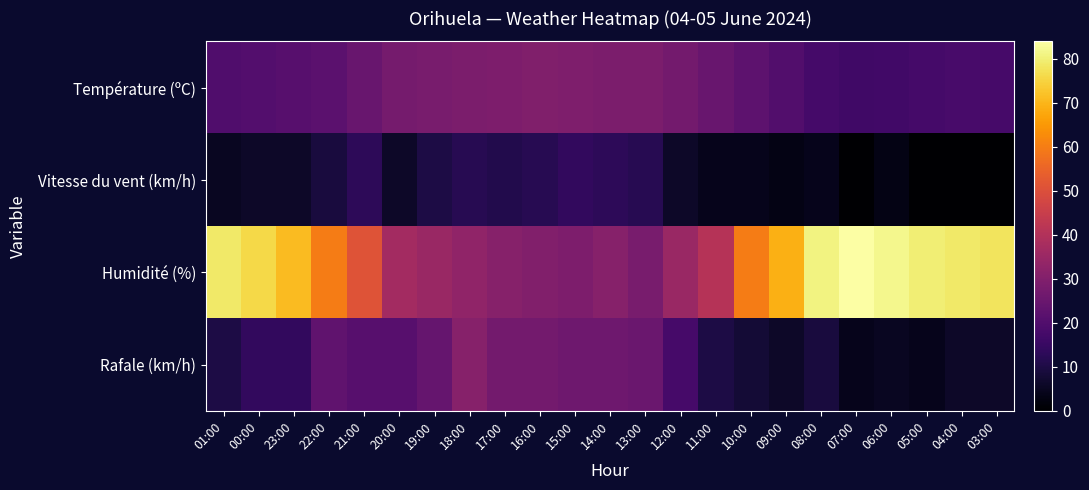

Reading left to right, extract all data points from this chart.

Température (ºC): 01:00=19.8	00:00=20.6	23:00=21.2	22:00=22.3	21:00=24.7	20:00=27.3	19:00=28.2	18:00=28.7	17:00=29.2	16:00=29.7	15:00=29.4	14:00=28.7	13:00=28.7	12:00=27.2	11:00=24.9	10:00=22.5	09:00=20.1	08:00=17.7	07:00=16.5	06:00=17.0	05:00=17.6	04:00=18.1	03:00=18.0
Vitesse du vent (km/h): 01:00=5.0	00:00=6.0	23:00=6.0	22:00=9.0	21:00=13.0	20:00=6.0	19:00=10.0	18:00=12.0	17:00=11.0	16:00=12.0	15:00=14.0	14:00=13.0	13:00=12.0	12:00=6.0	11:00=4.0	10:00=4.0	09:00=3.0	08:00=4.0	07:00=0.0	06:00=3.0	05:00=0.0	04:00=0.0	03:00=0.0
Humidité (%): 01:00=79.0	00:00=76.0	23:00=71.0	22:00=60.0	21:00=51.0	20:00=37.0	19:00=35.0	18:00=33.0	17:00=31.0	16:00=30.0	15:00=29.0	14:00=31.0	13:00=28.0	12:00=35.0	11:00=41.0	10:00=60.0	09:00=69.0	08:00=81.0	07:00=84.0	06:00=82.0	05:00=80.0	04:00=79.0	03:00=78.0
Rafale (km/h): 01:00=10.0	00:00=14.0	23:00=14.0	22:00=23.0	21:00=21.0	20:00=21.0	19:00=24.0	18:00=31.0	17:00=27.0	16:00=27.0	15:00=26.0	14:00=26.0	13:00=25.0	12:00=18.0	11:00=10.0	10:00=8.0	09:00=6.0	08:00=9.0	07:00=4.0	06:00=5.0	05:00=4.0	04:00=6.0	03:00=6.0